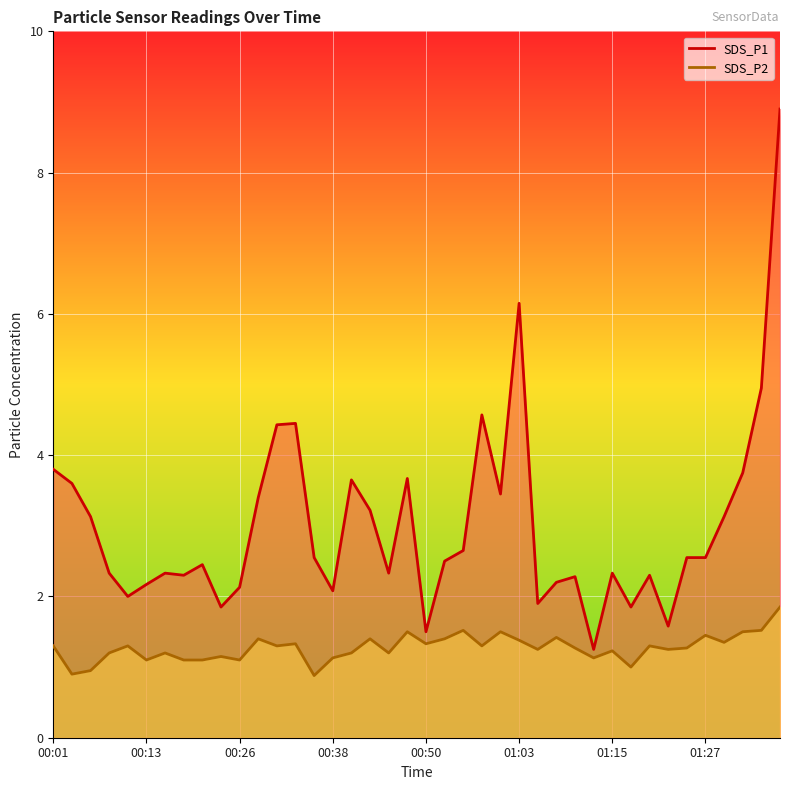

How many lines are shown in the chart?

2